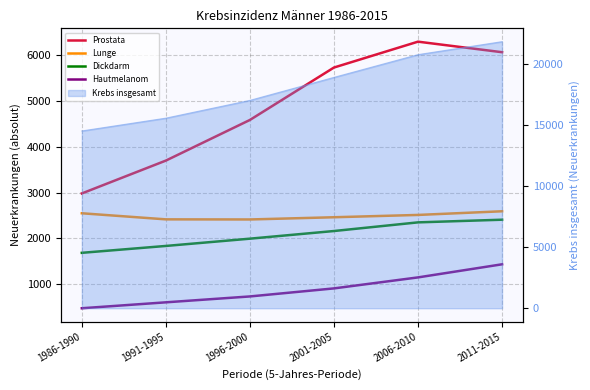

Which series has the largest total across all categories?

Prostata